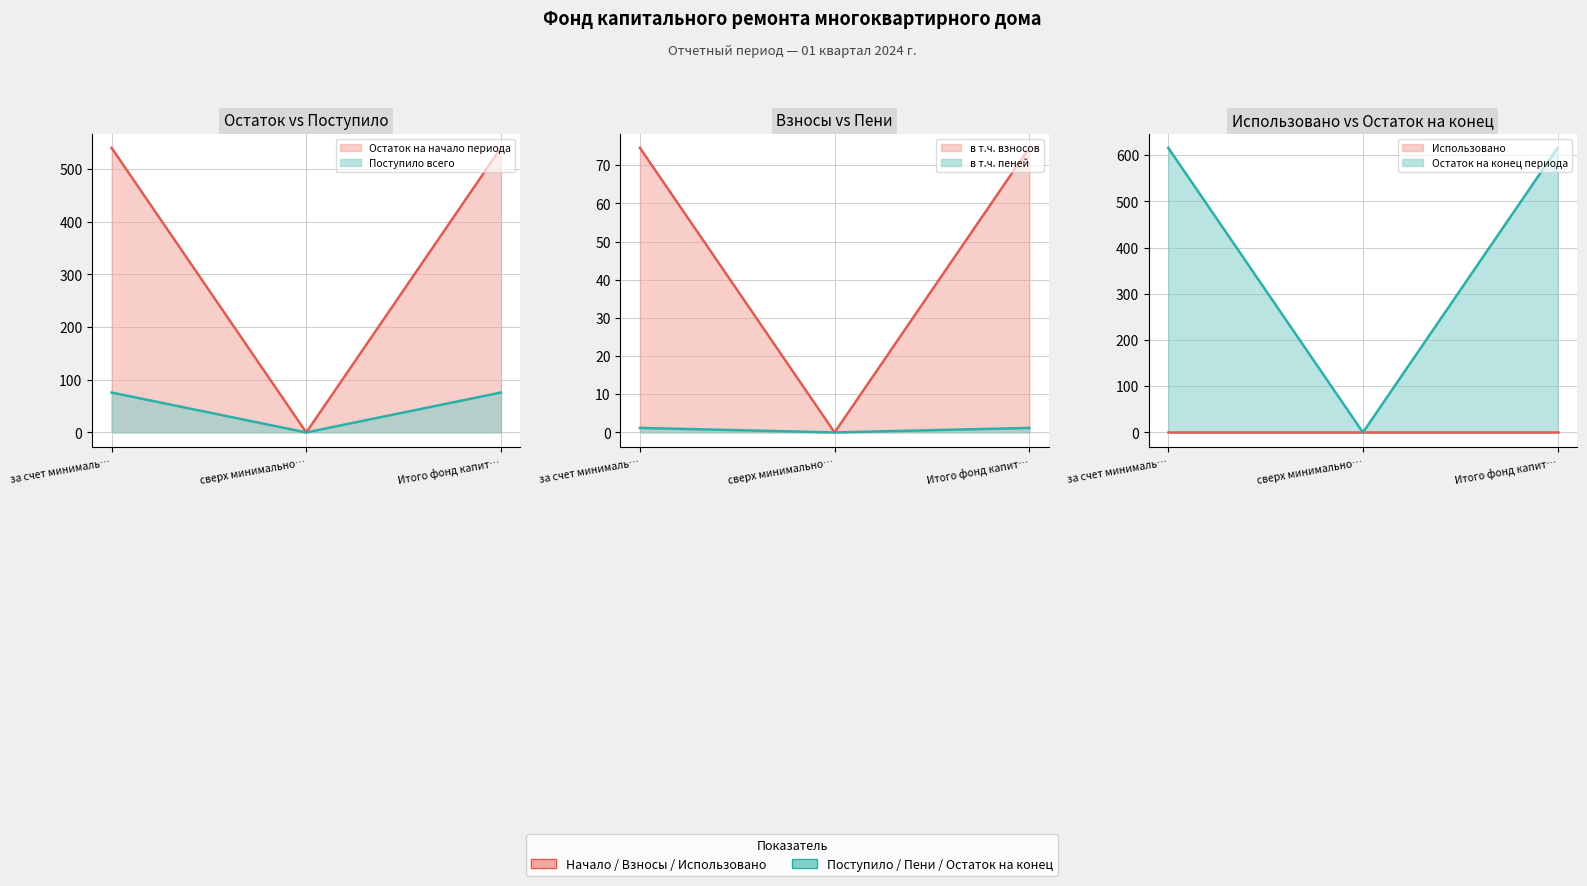

Which category has the lowest value in the Поступило всего series?

сверх минимально…